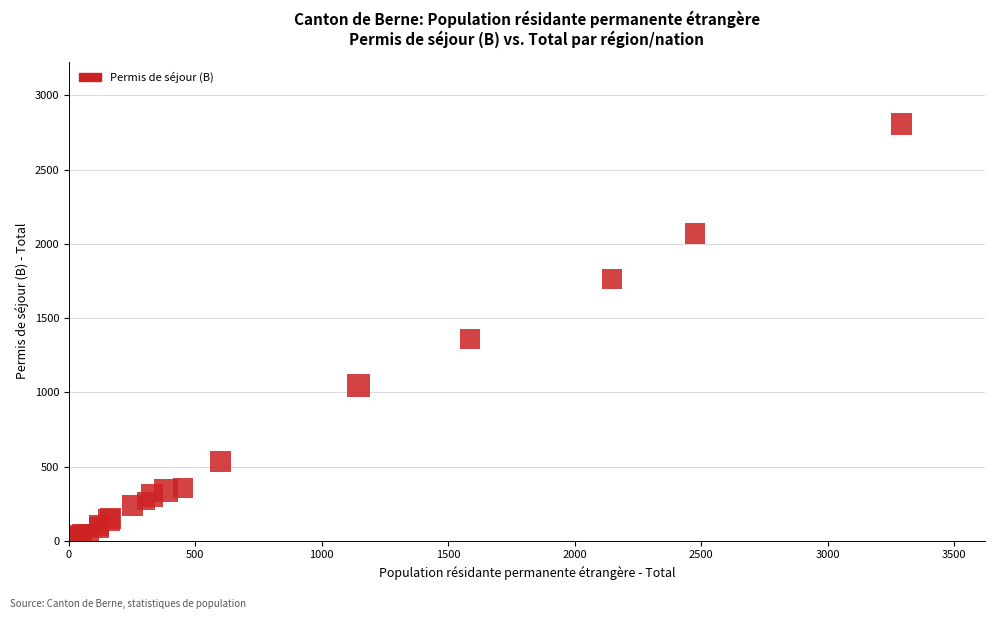

What Y value in the scatter plot is closest to 1405?

1358